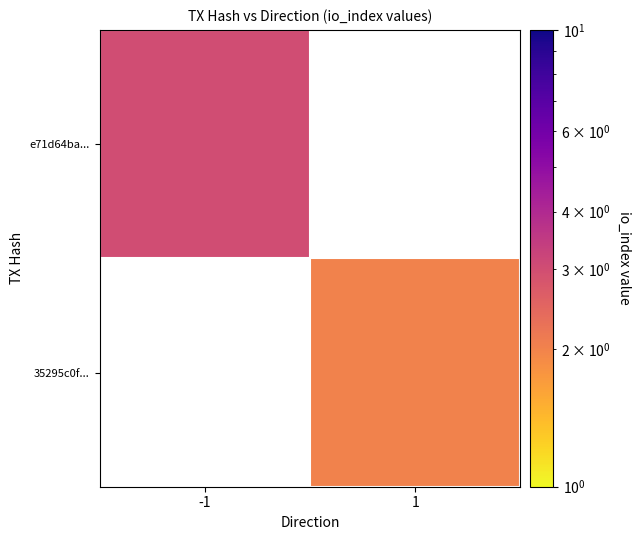

At which label is e71d64ba... closest to 3?

-1